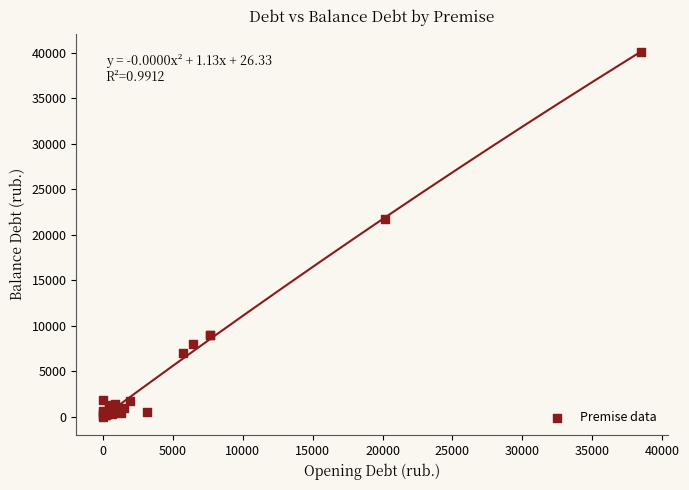

What Y value in the scatter plot is closest to 20032?

21777.8